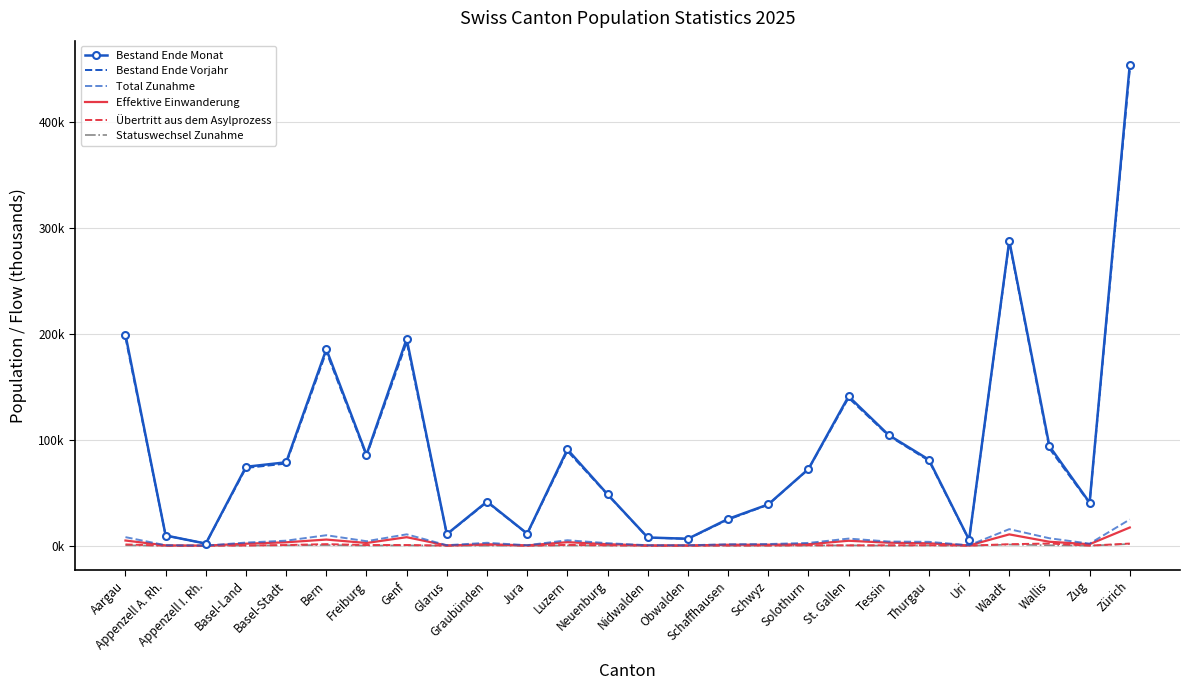

What is the difference between the highest and lowest values at Thurgau?

80.9